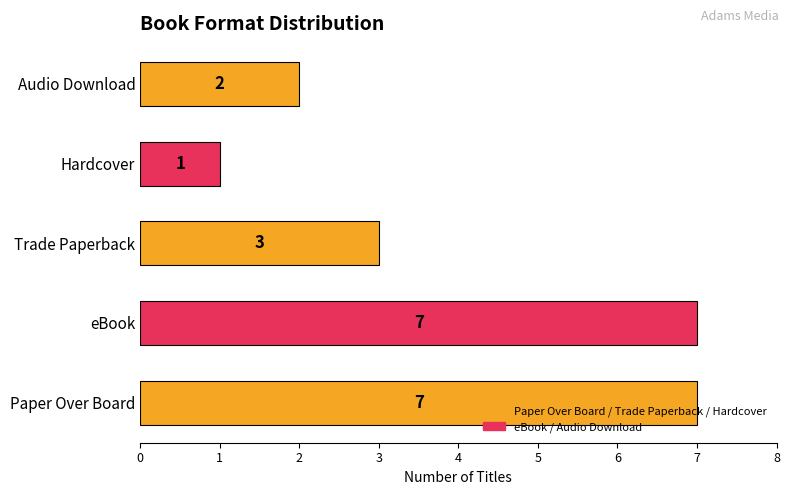

What is the difference between the values at Audio Download and Paper Over Board?

5